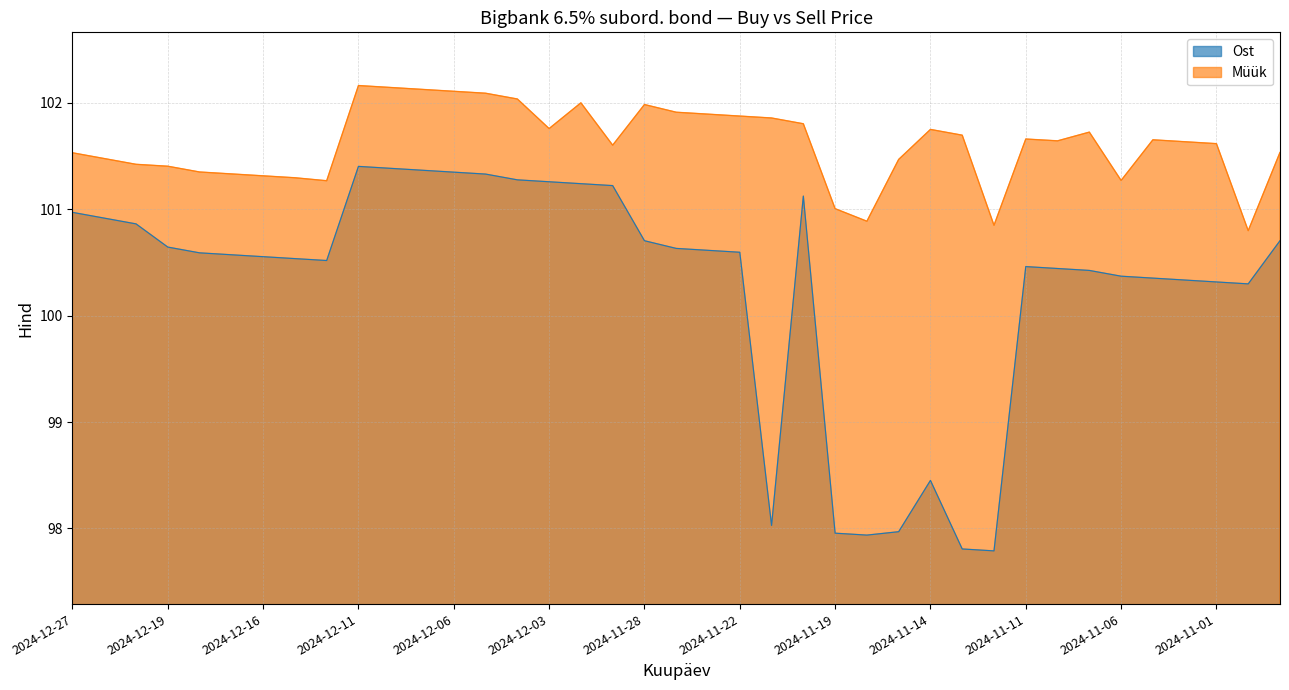

Which series has the largest range (max minus min)?

Ost